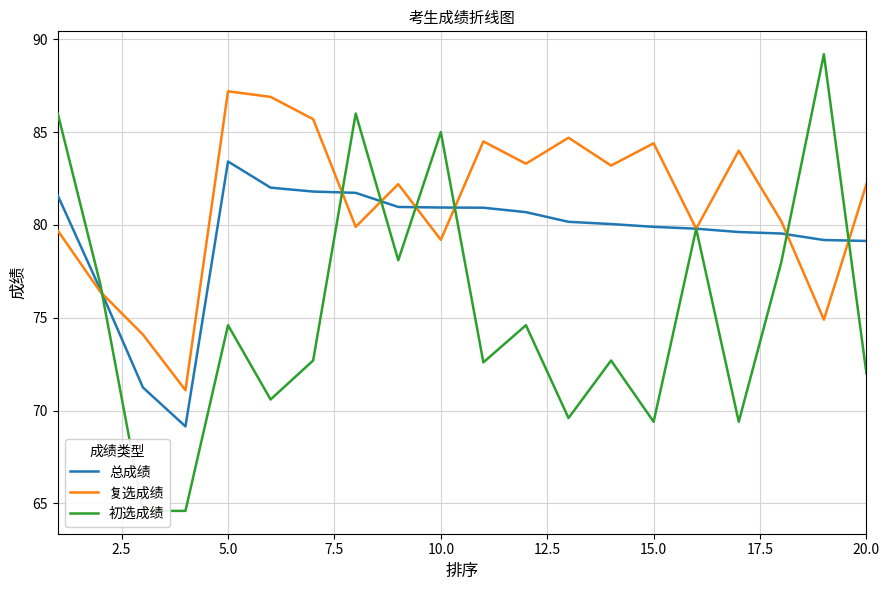

Is it true that 总成绩 equals 79.9 at 15.0?

True